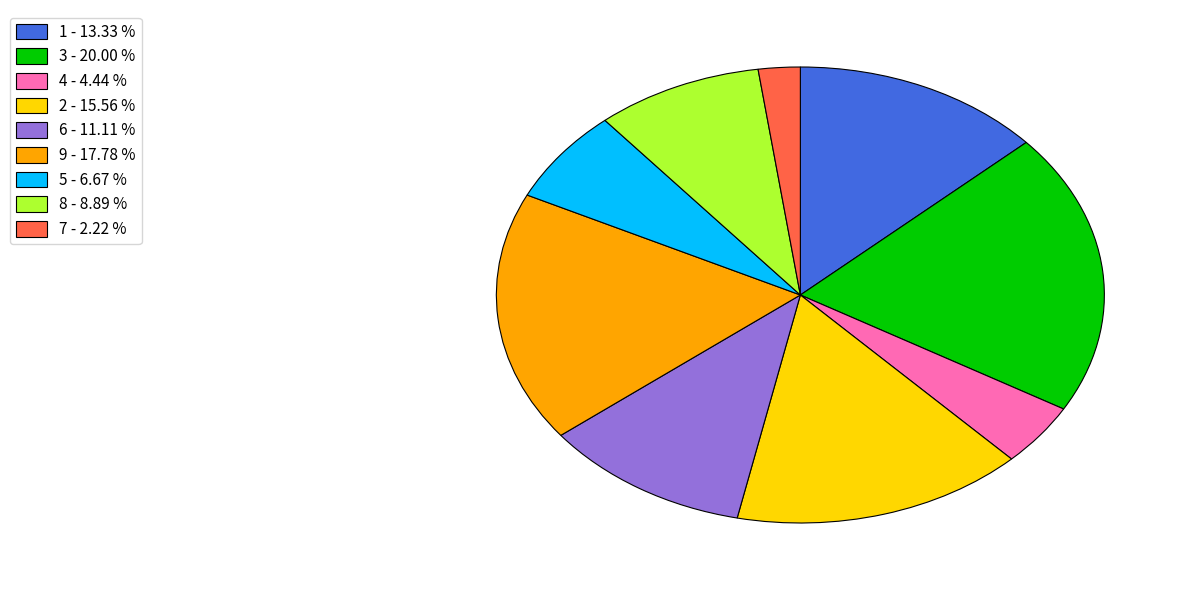

True or false: 7 accounts for 15% of the total.

False